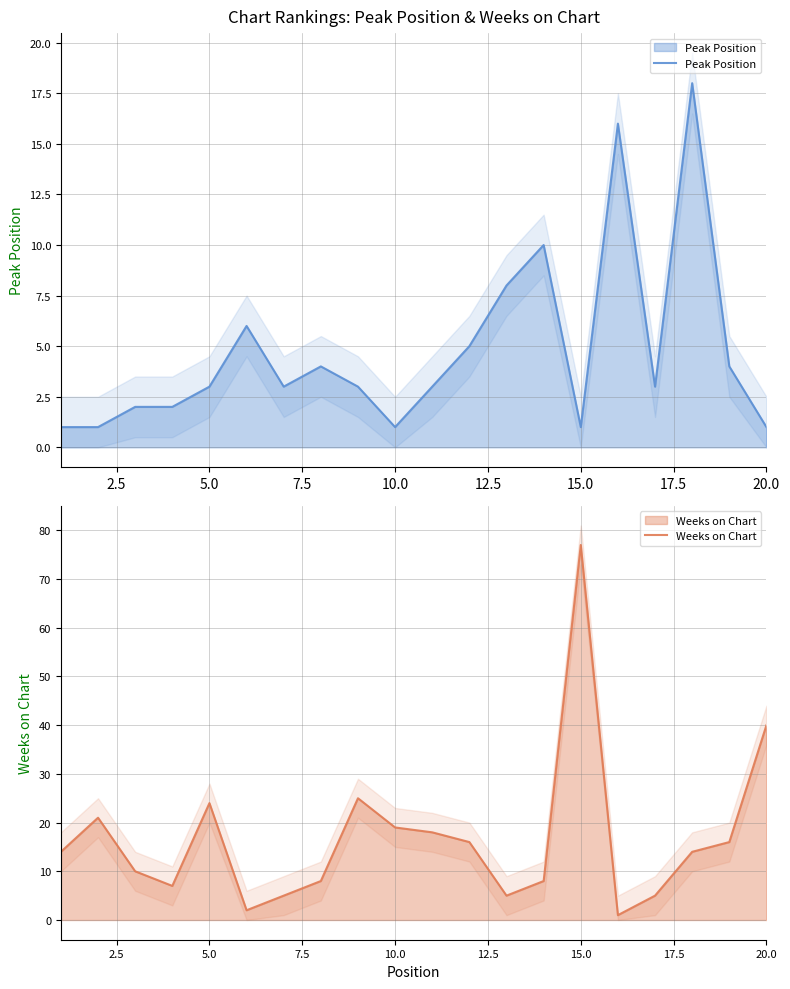

What is the value of the Peak Position point at the 16th from the left?

16